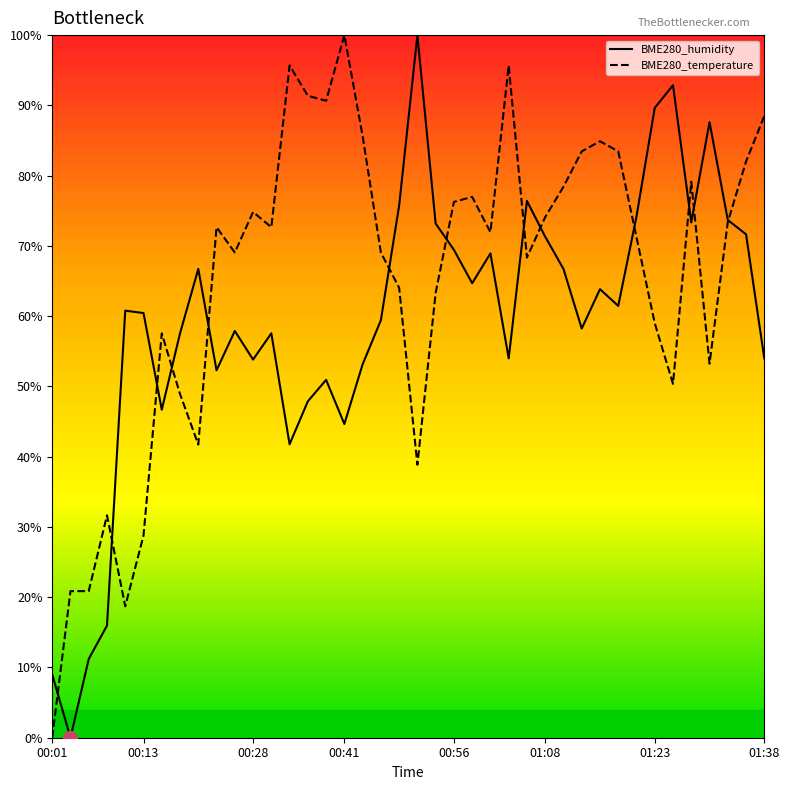

List the series in order of their overall mean, highest first.

BME280_temperature, BME280_humidity